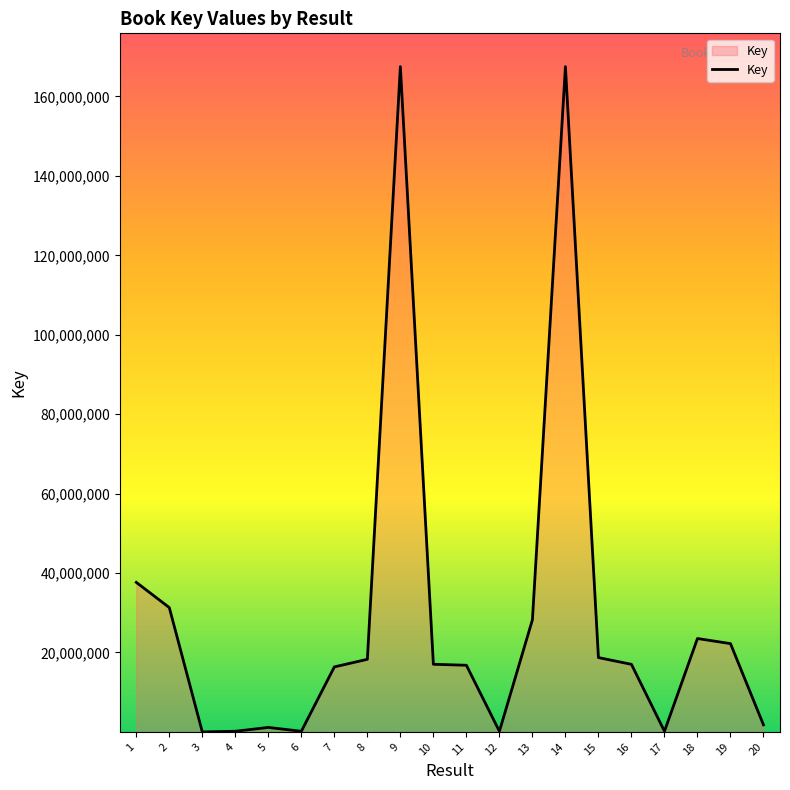

How many distinct data groups are displayed?

1